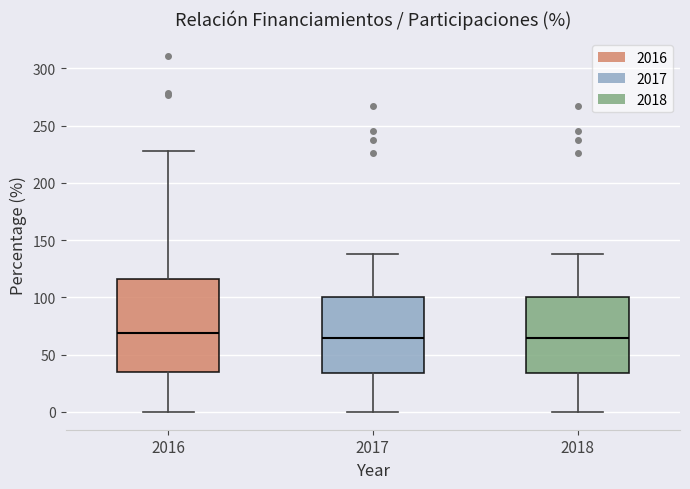

Where does the median line of the box at x = 2016 sit on the y-axis? The values are not printed on the chart, so give them approximately, as read against the axis.

70